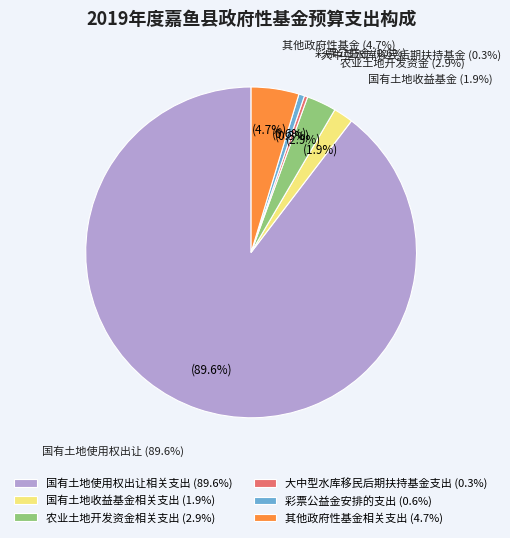

Combined, do 其他政府性基金相关支出 and 农业土地开发资金相关支出 account for over 50%?

No